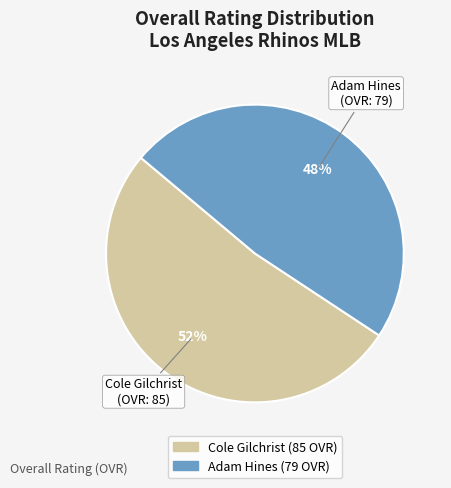

What is the smallest slice in the pie chart?

Adam Hines